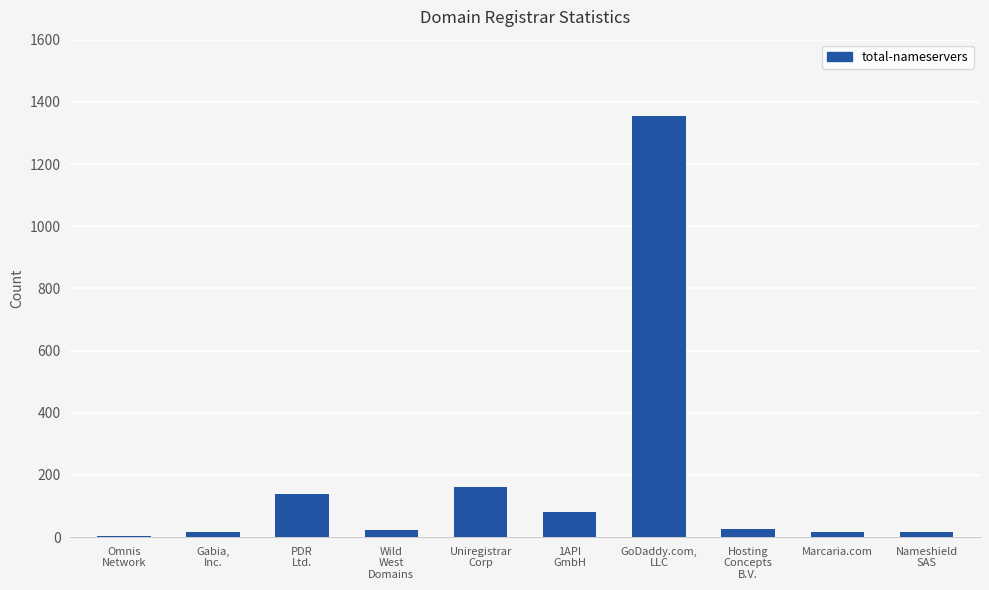

What is the greatest value displayed?

1354